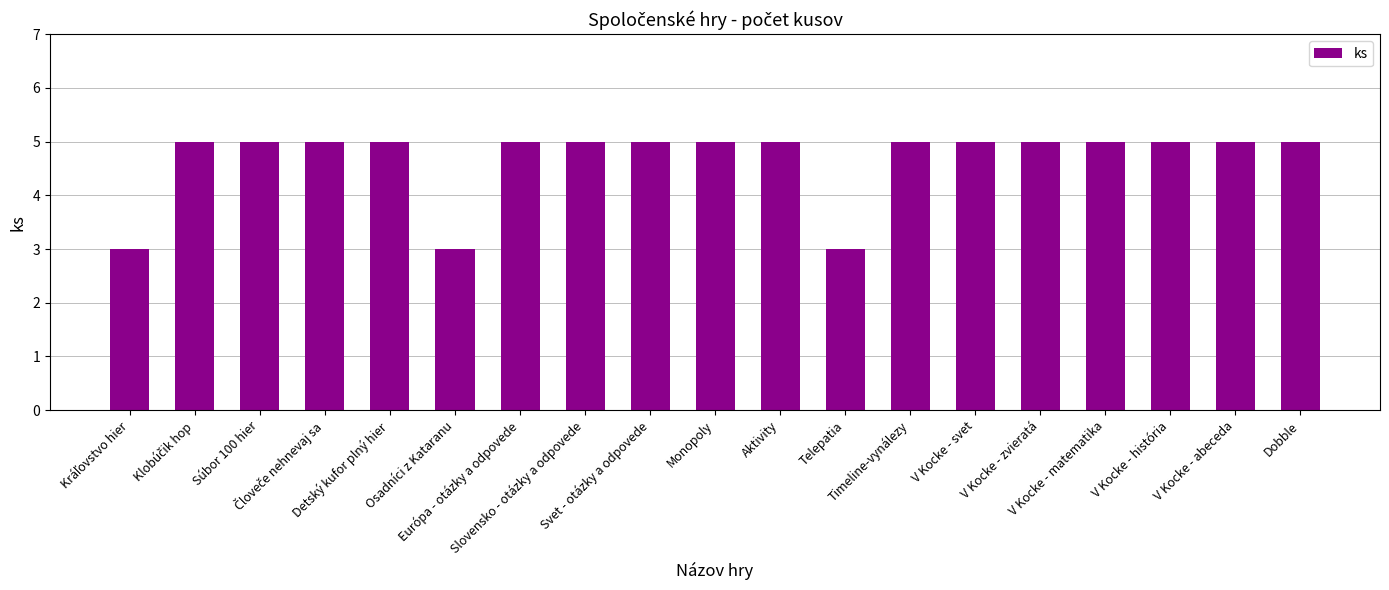

What is the label of the 17th bar from the left?

V Kocke - história